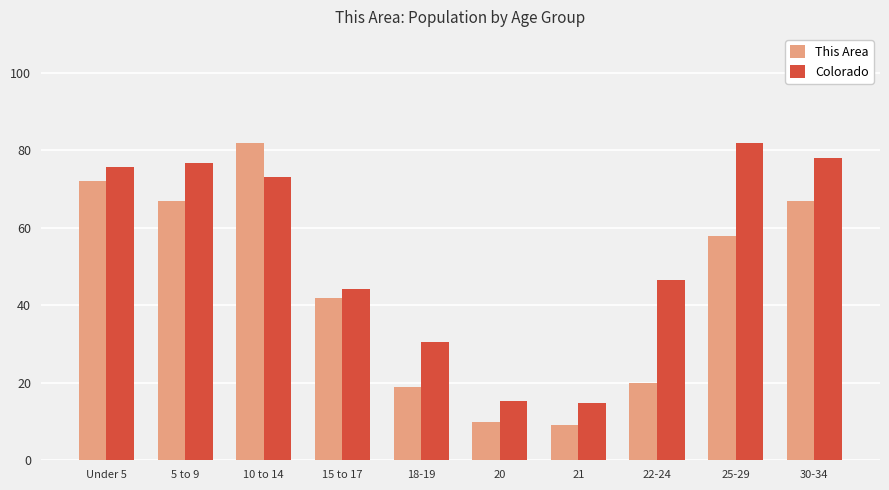

Reading left to right, what are all the values shown in this chart?

This Area: Under 5=72.0	5 to 9=67.0	10 to 14=82.0	15 to 17=42.0	18-19=19.0	20=10.0	21=9.0	22-24=20.0	25-29=58.0	30-34=67.0
Colorado: Under 5=75.7	5 to 9=76.7	10 to 14=73.2	15 to 17=44.1	18-19=30.6	20=15.3	21=14.8	22-24=46.6	25-29=82.0	30-34=77.9